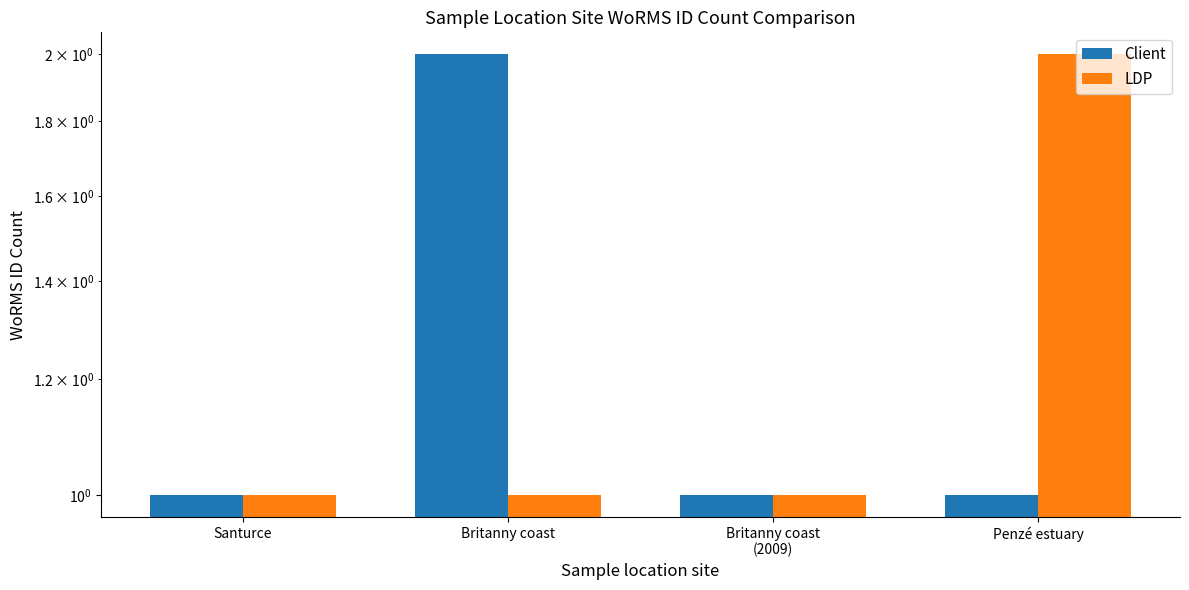

Is the value of LDP at Santurce greater than the value of Client at Britanny coast?

No